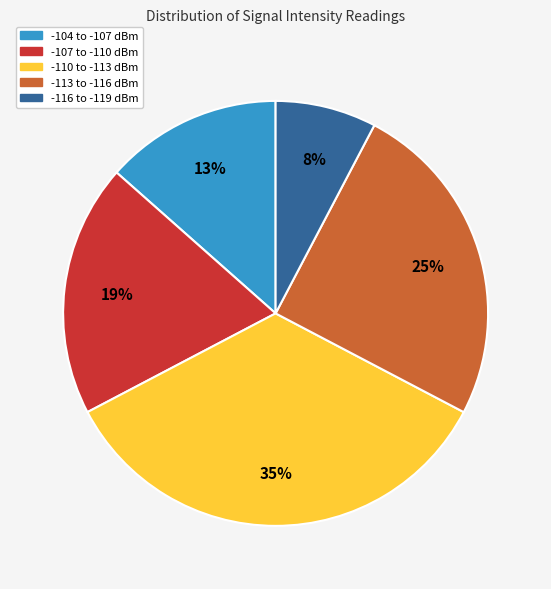

Combined, do -107 to -110 dBm and -113 to -116 dBm account for over 50%?

No